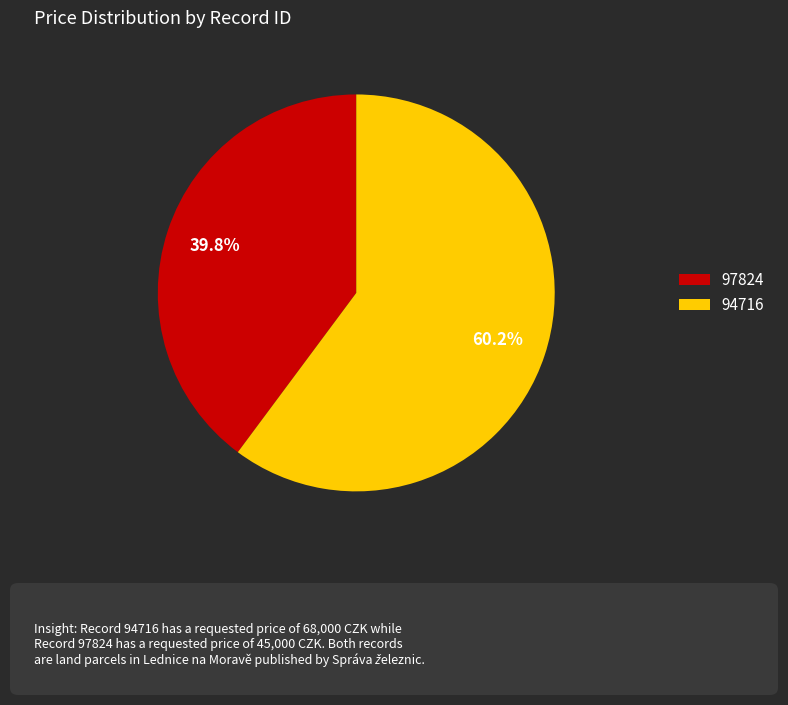

Do 97824 and 94716 together represent more than half of the pie?

Yes